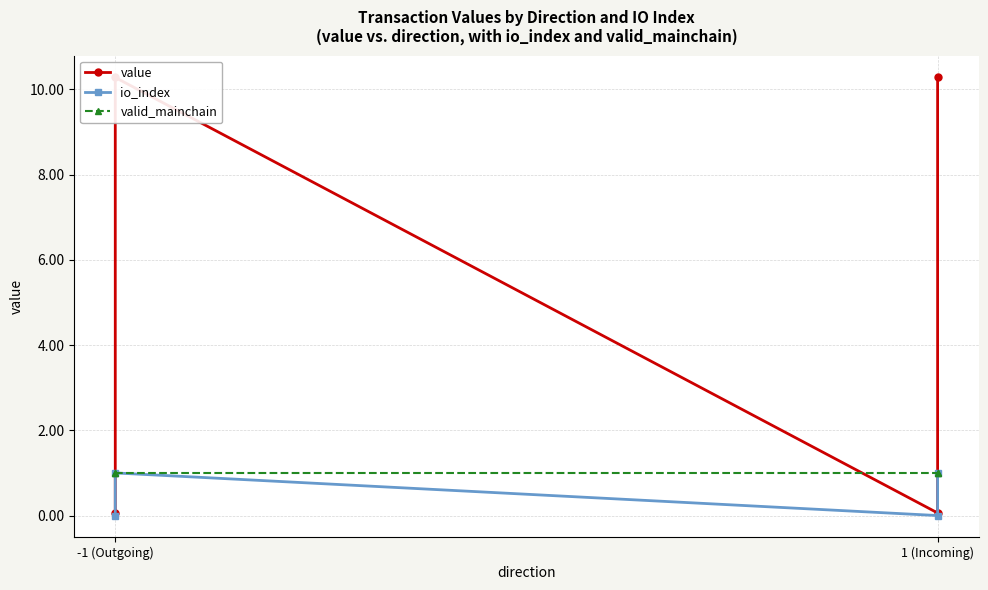

How many positive values does the io_index series have?

2